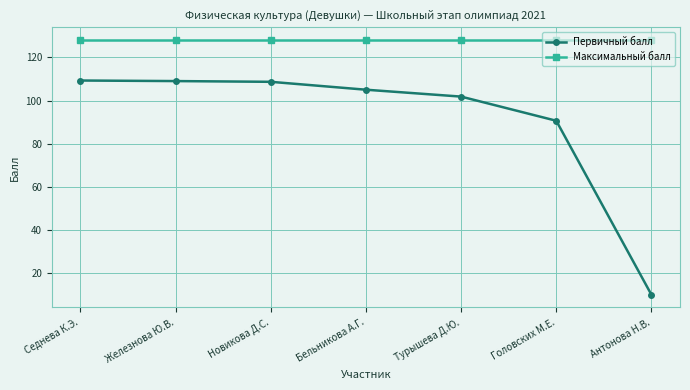

Where does the Первичный балл series first go above 105?

Седнева К.Э.